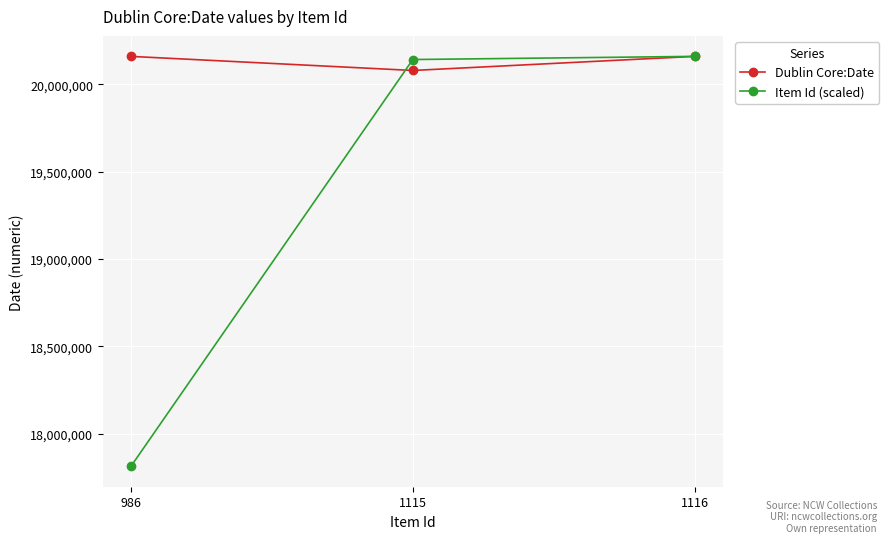

Rank the series by their average value, from lowest to highest.

Item Id (scaled), Dublin Core:Date